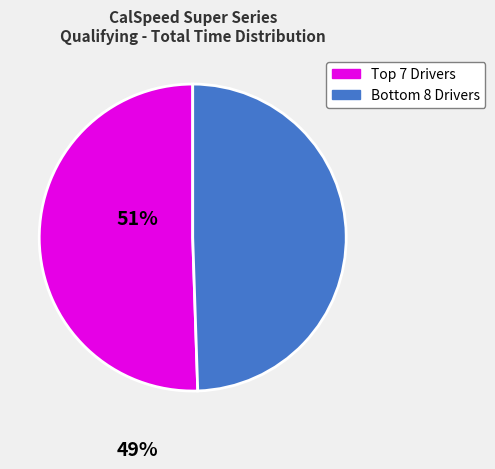

Does any single category account for the majority?

Yes